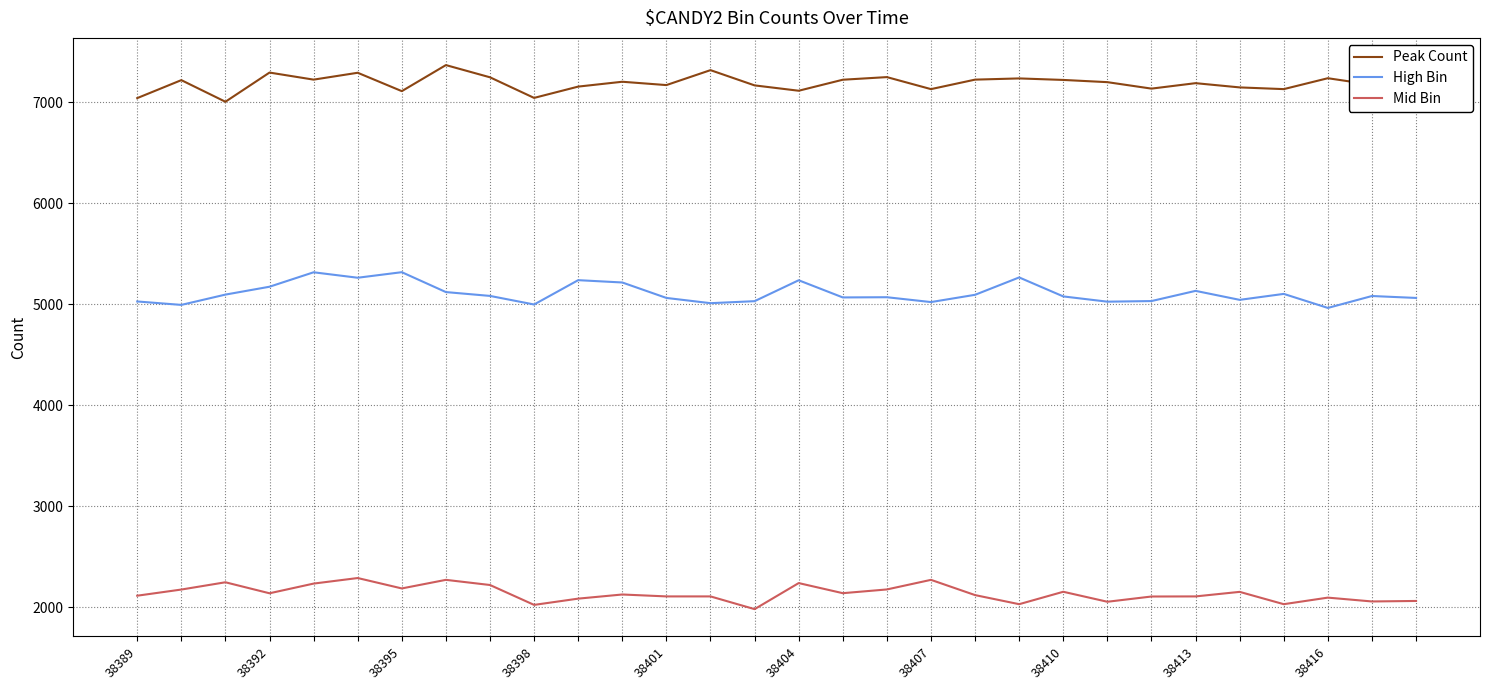

What is the difference between the maximum and minimum values in the Peak Count series?

363